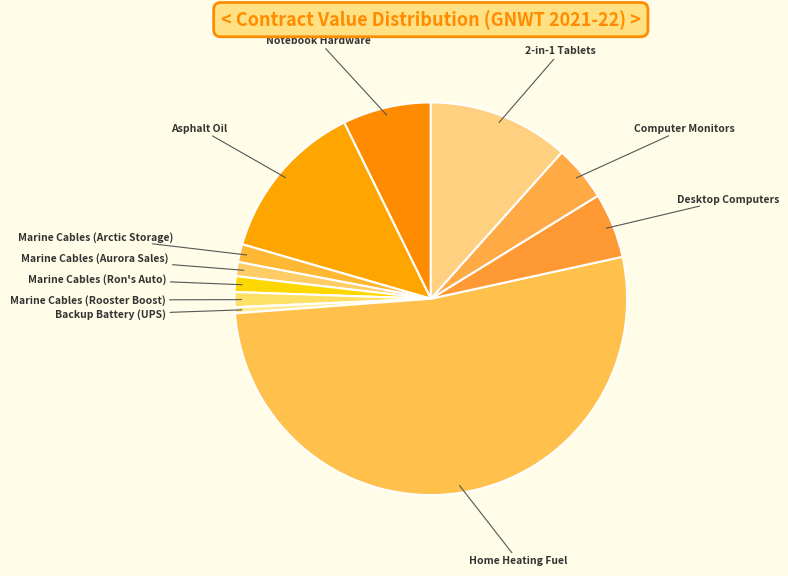

Is it true that Home Heating Fuel is 52% of the pie?

True